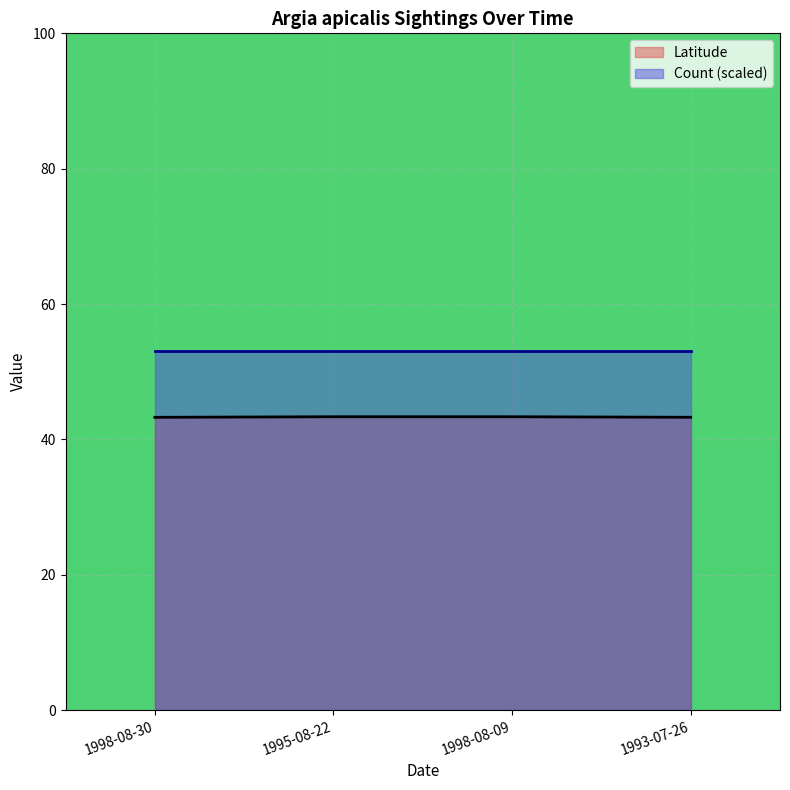

What is the approximate value at 1998-08-30?

43.3